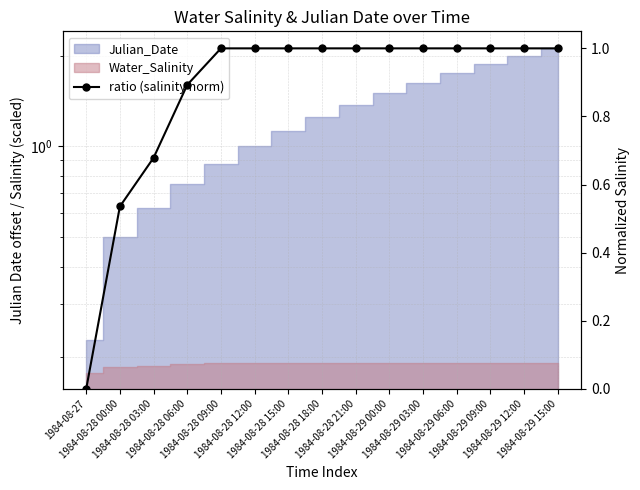

What is the sum of the values at 1984-08-28 03:00 and 1984-08-28 15:00?

1.7